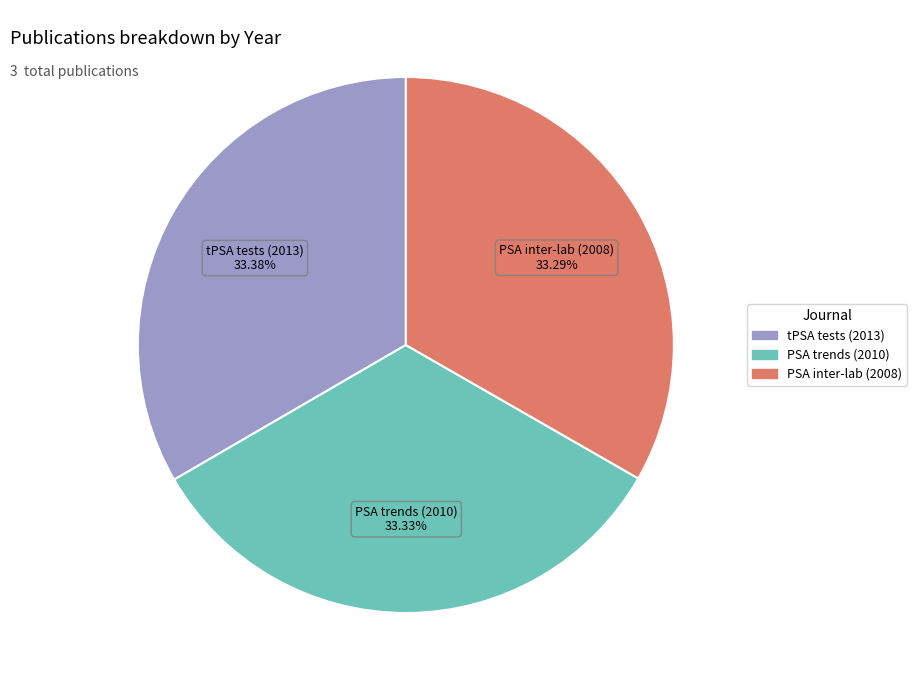

Is there a majority slice in this chart?

No